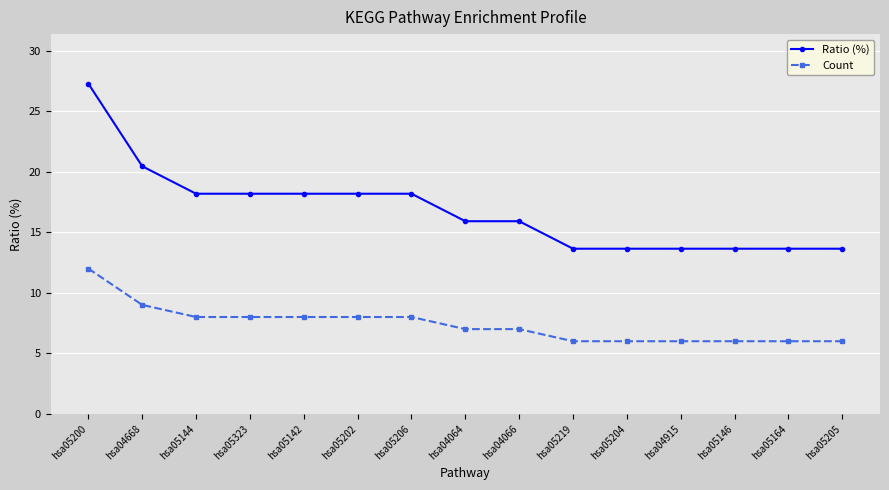

What value does the Ratio (%) series have at hsa04066?

15.9